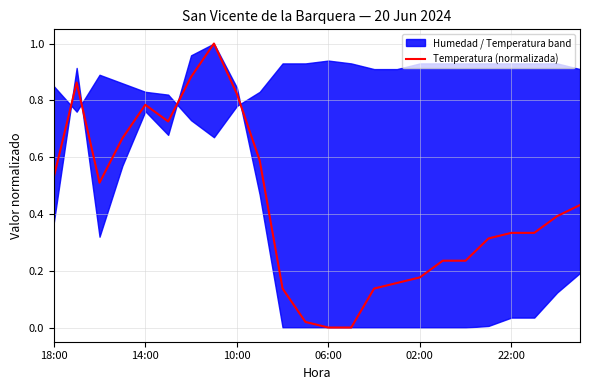

What is the maximum value for Temperatura (normalizada)?

1.0